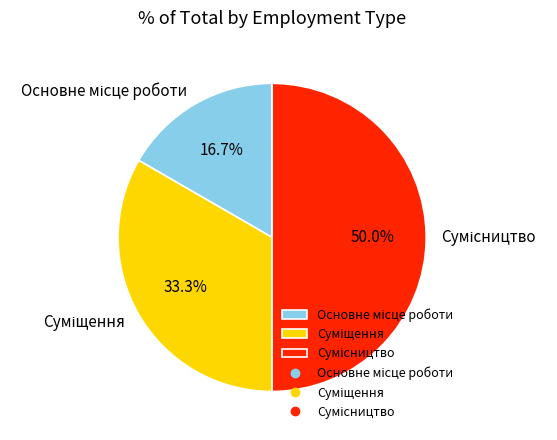

How many slices are in this pie chart?

3